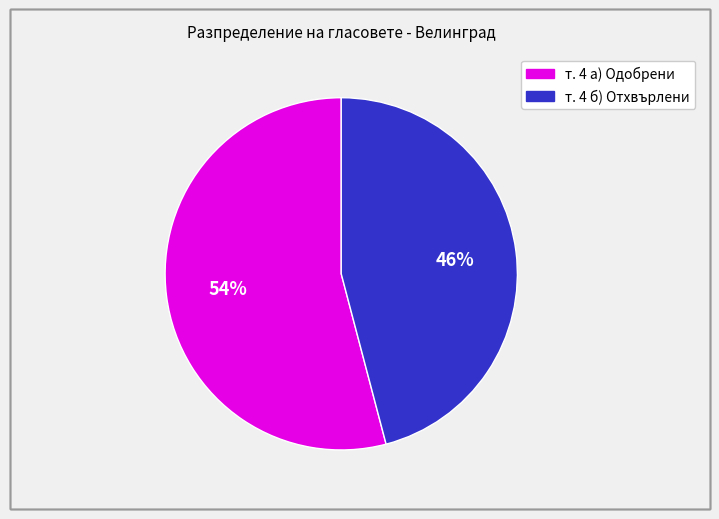

To the nearest percent, what is the difference between the largest and smallest slice percentages?

8%